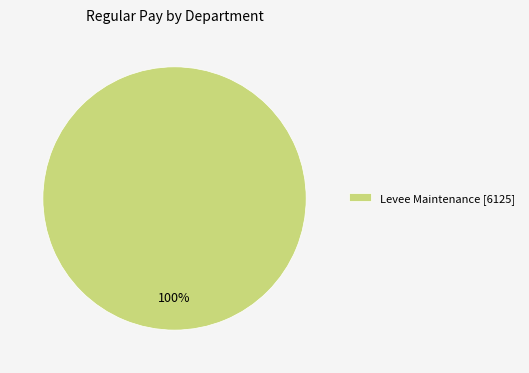

Is it true that Levee Maintenance [6125] is 86% of the pie?

False